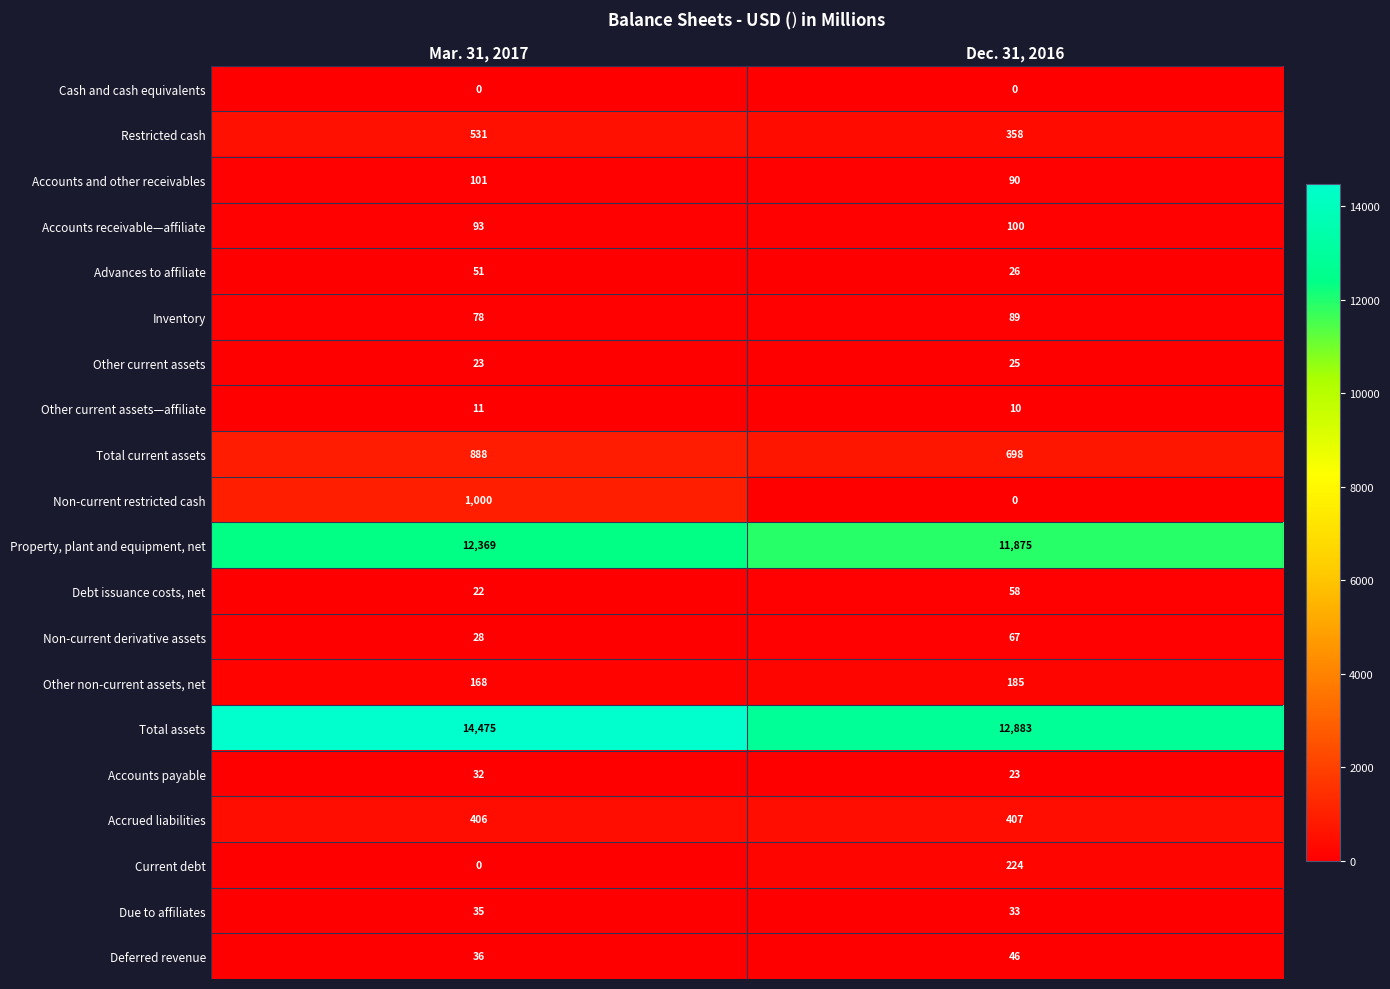

At which category is the sum across all series the highest?

Mar. 31, 2017